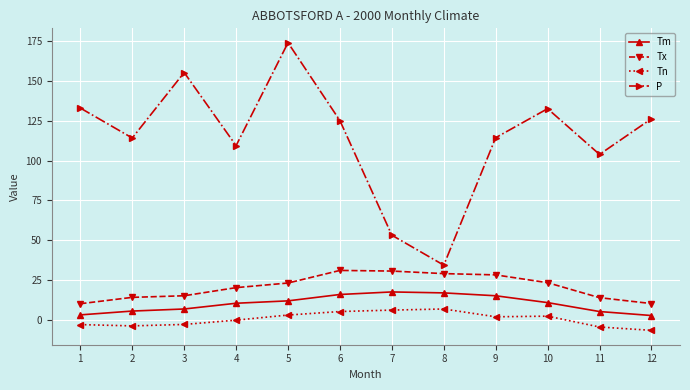

Is it true that Tx equals 23.4 at 10?

True